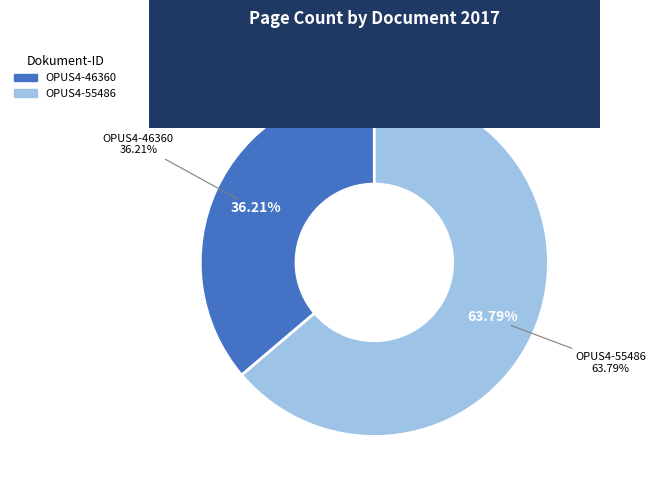

Rank the categories by value from highest to lowest.

OPUS4-55486, OPUS4-46360